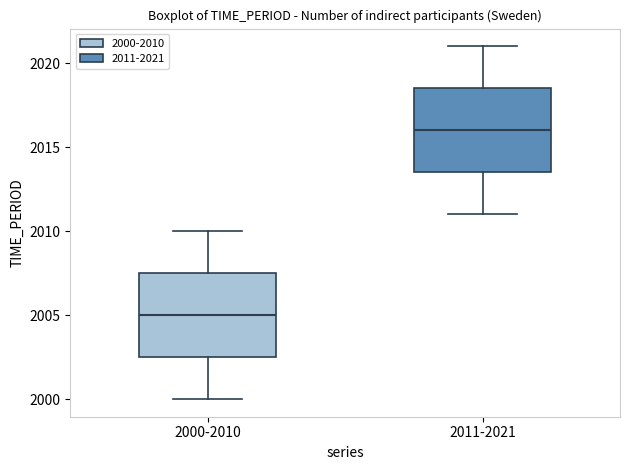

Where does the lower whisker of the box for 2000-2010 end on the y-axis? The values are not printed on the chart, so give them approximately, as read against the axis.

2000.0